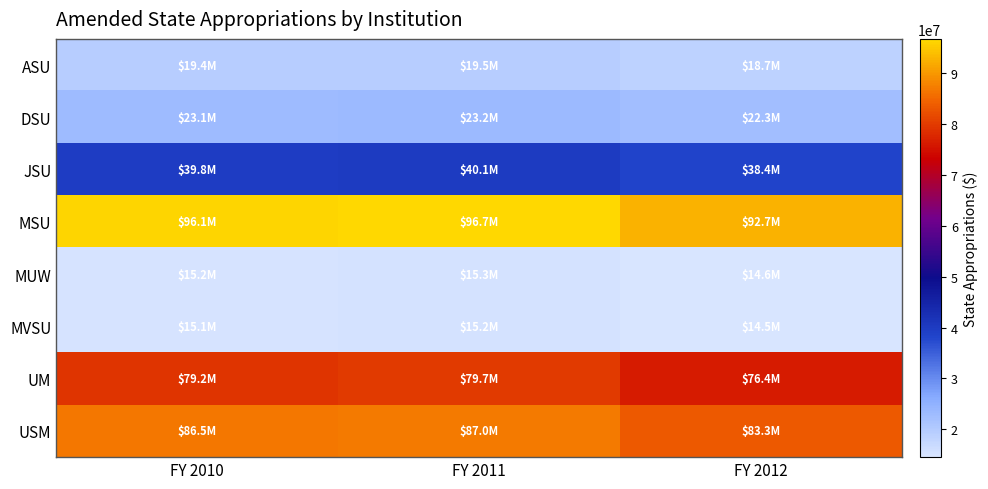

What is the greatest value displayed?

96703972.5